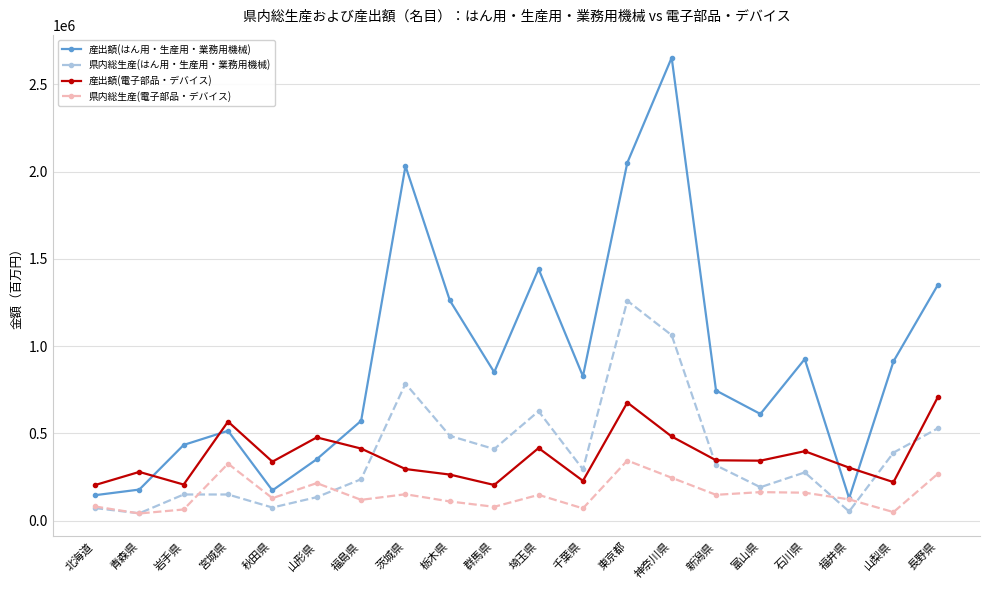

Rank the series by their maximum value, from lowest to highest.

県内総生産(電子部品・デバイス), 産出額(電子部品・デバイス), 県内総生産(はん用・生産用・業務用機械), 産出額(はん用・生産用・業務用機械)